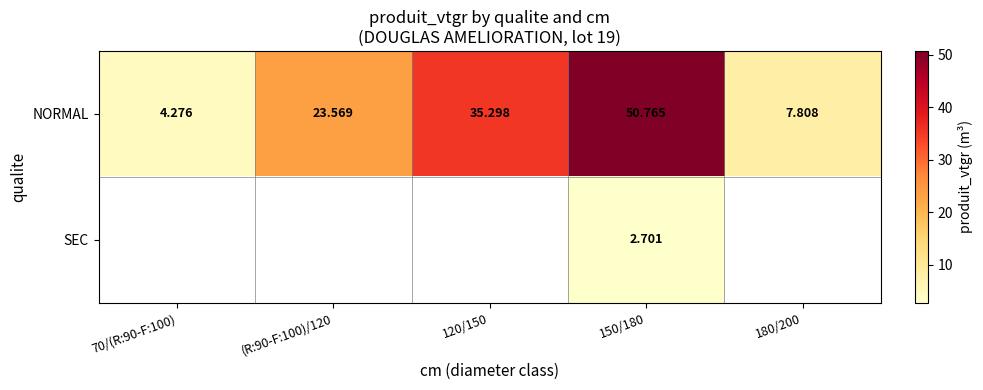

At 150/180, list the series in order from smallest to largest.

SEC, NORMAL